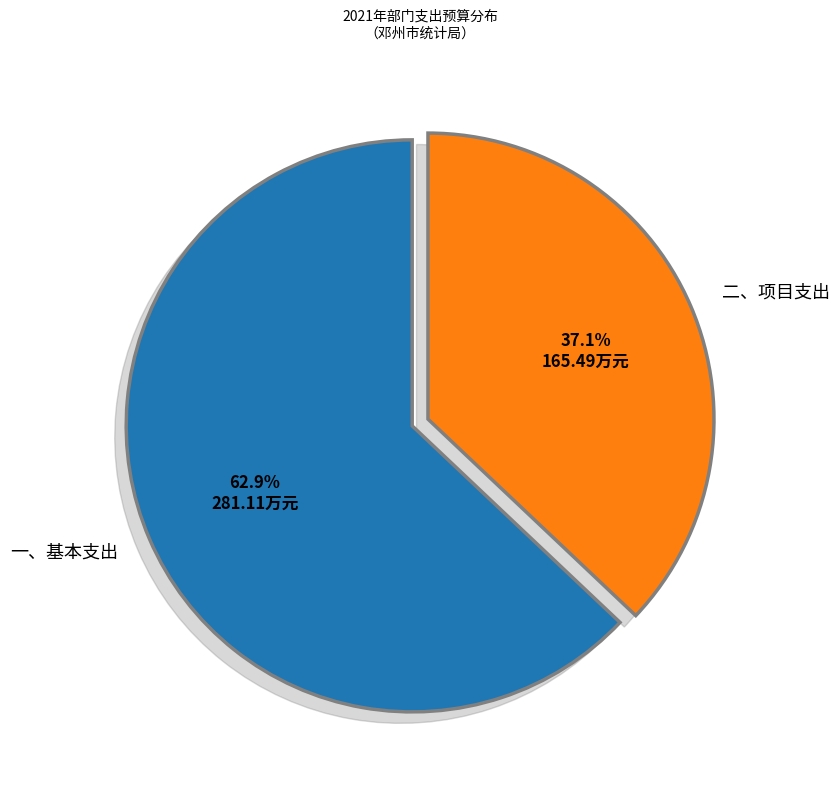

Which category accounts for the majority?

一、基本支出